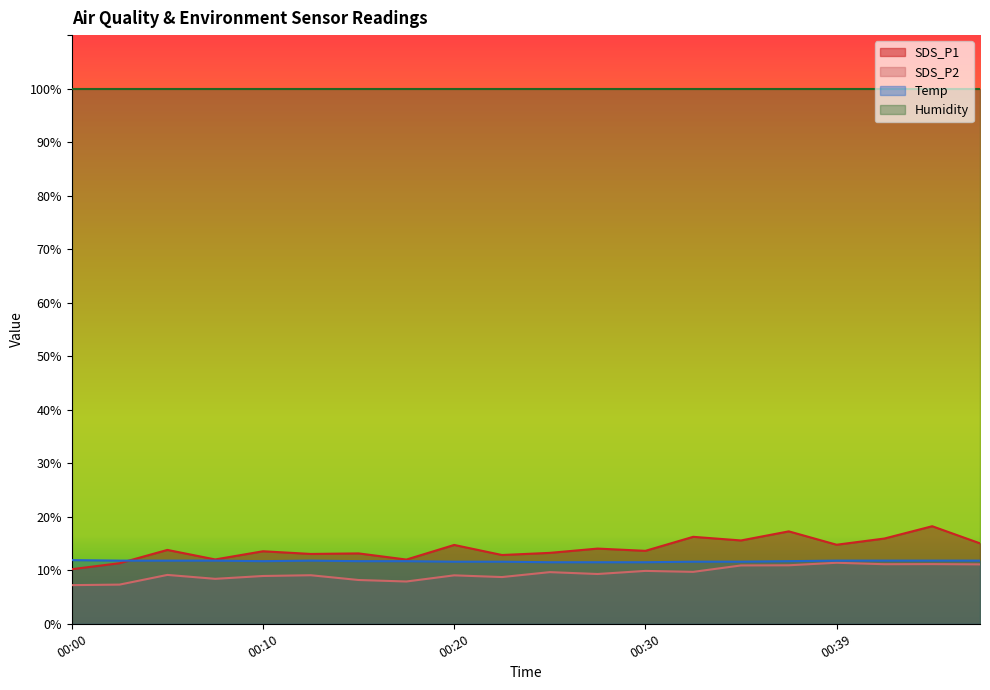

Does the chart display data point markers on the line(s)?

No